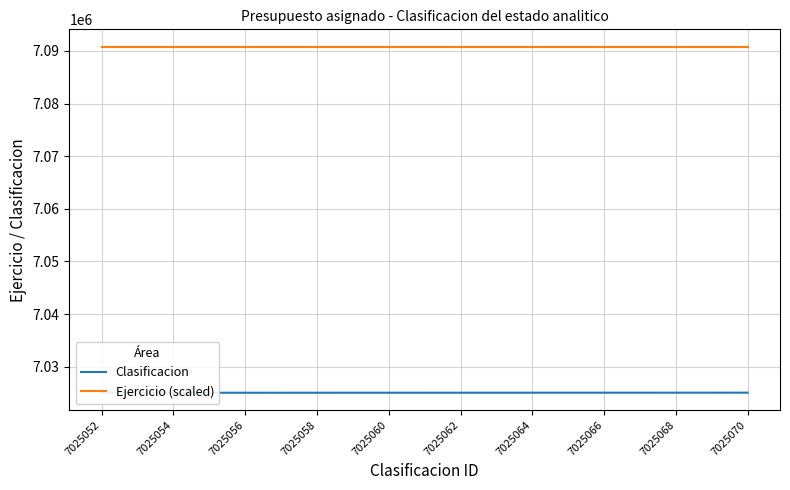

What is the spread (max minus min) of values at 7025068?

65740.0